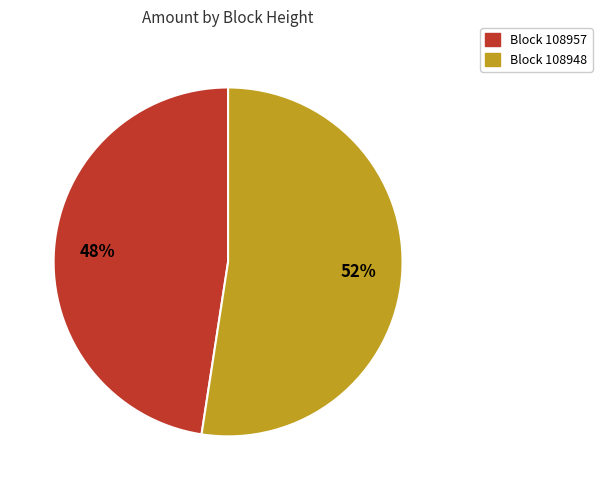

Is there any slice that represents more than half of the pie?

Yes